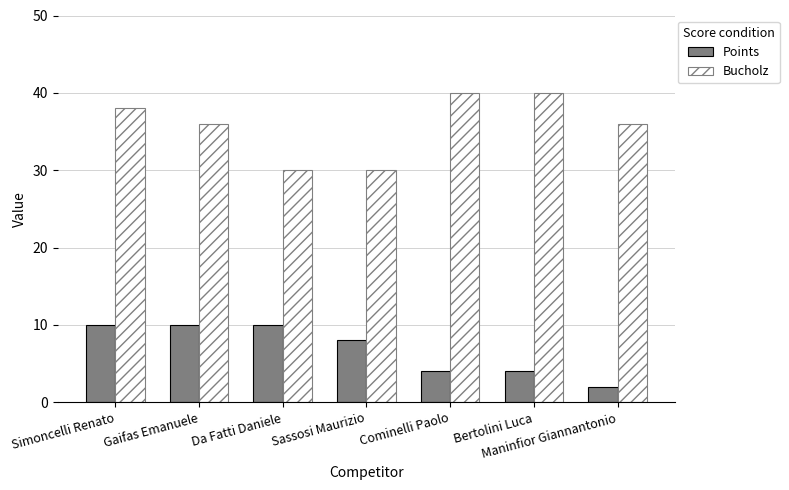

True or false: Bucholz has a value of 67 at Simoncelli Renato.

False